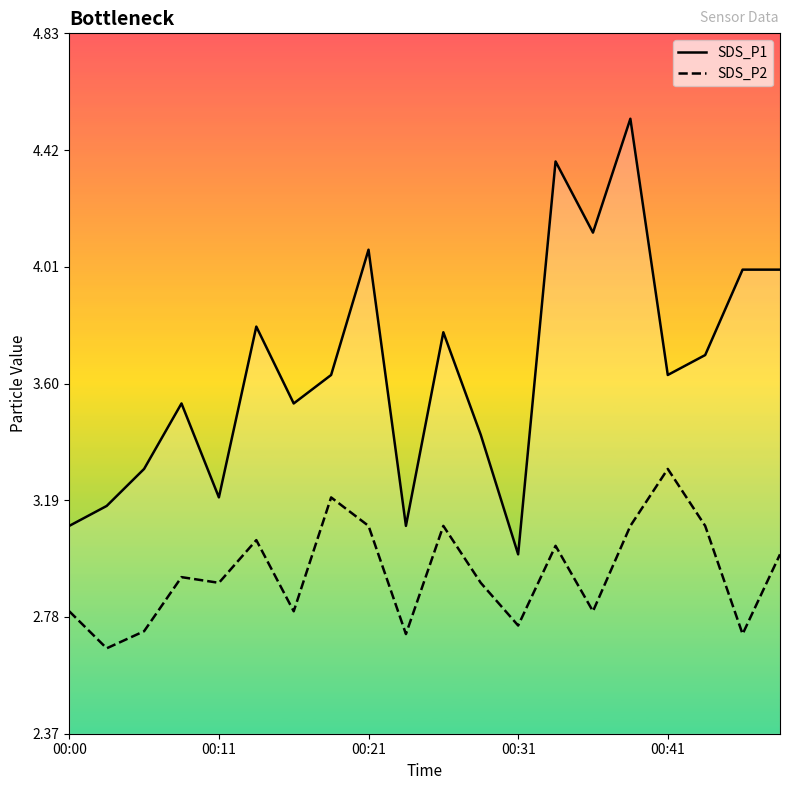

List the series in order of their overall mean, lowest first.

SDS_P2, SDS_P1